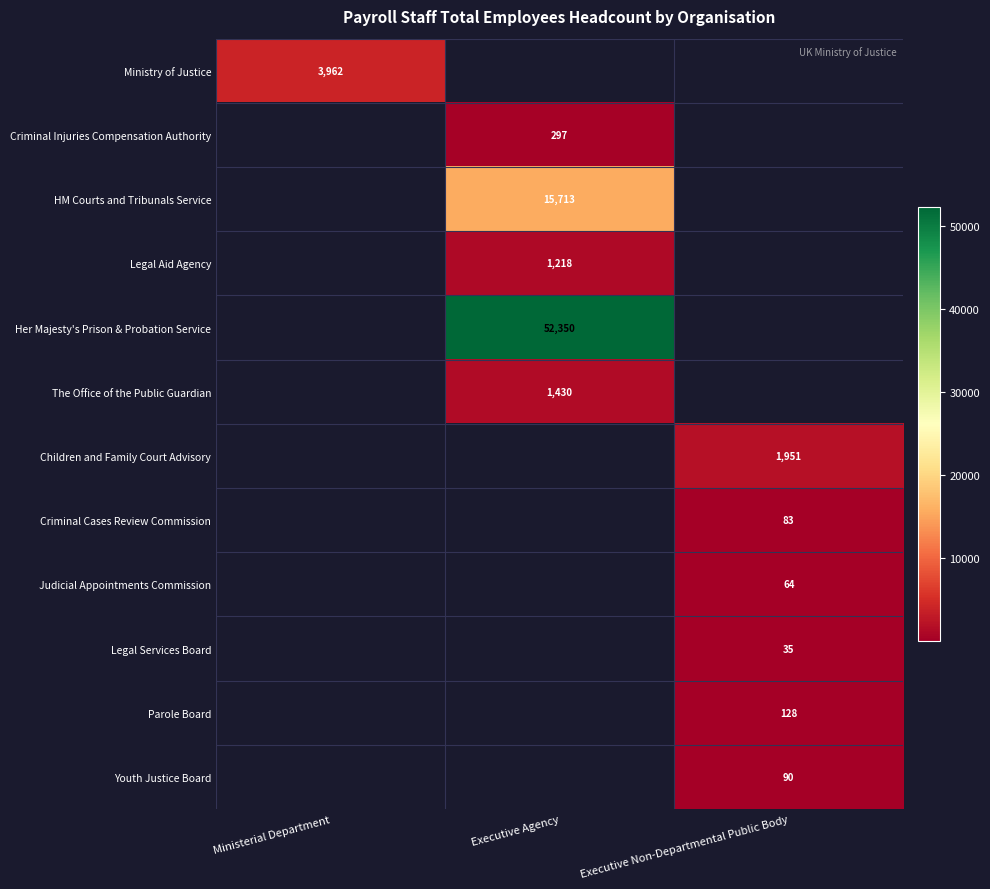

Is it true that Judicial Appointments Commission equals 93 at Executive Non-Departmental Public Body?

False